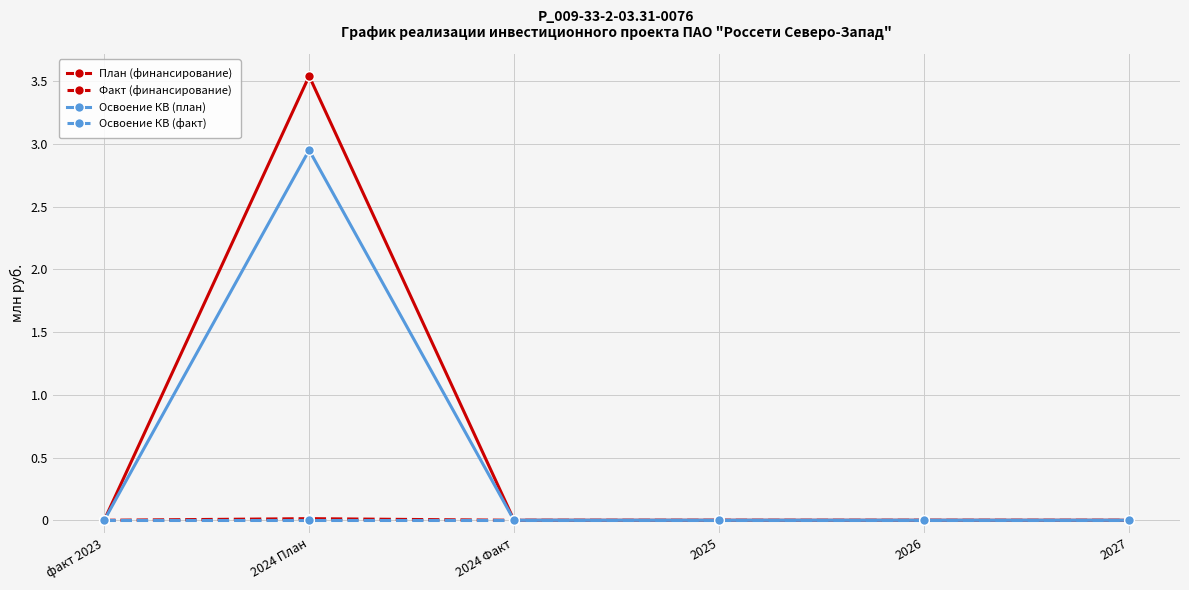

What position from the right is 2027?

1